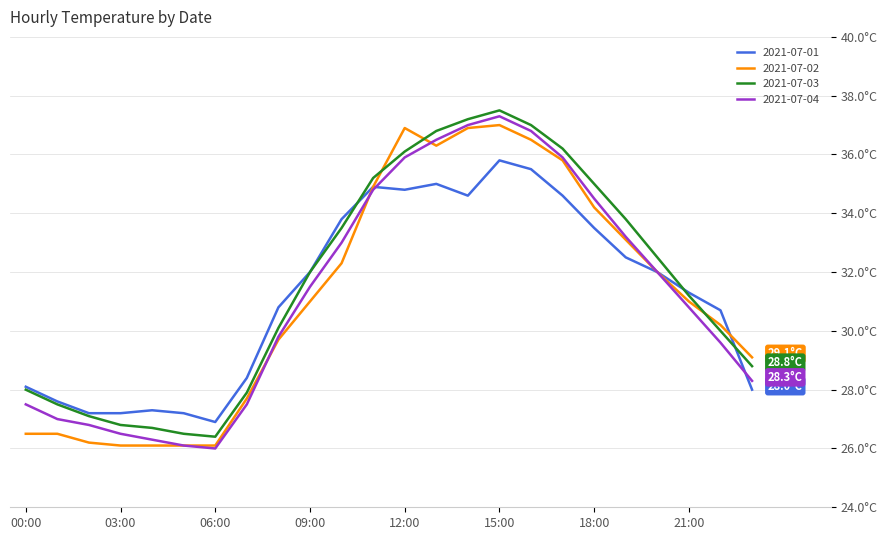

Rank the categories by 2021-07-03 value from lowest to highest.

06:00, 05:00, 04:00, 03:00, 02:00, 01:00, 07:00, 00:00, 23:00, 22:00, 08:00, 21:00, 09:00, 20:00, 10:00, 19:00, 18:00, 11:00, 12:00, 17:00, 13:00, 16:00, 14:00, 15:00